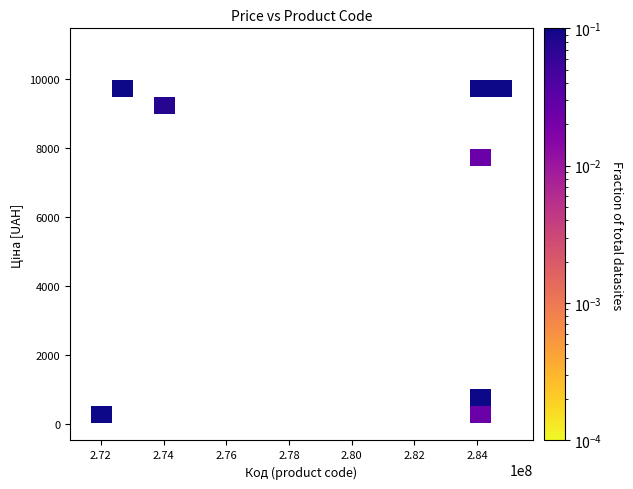

What Y value in the scatter plot is closest to 5003?

7596.5